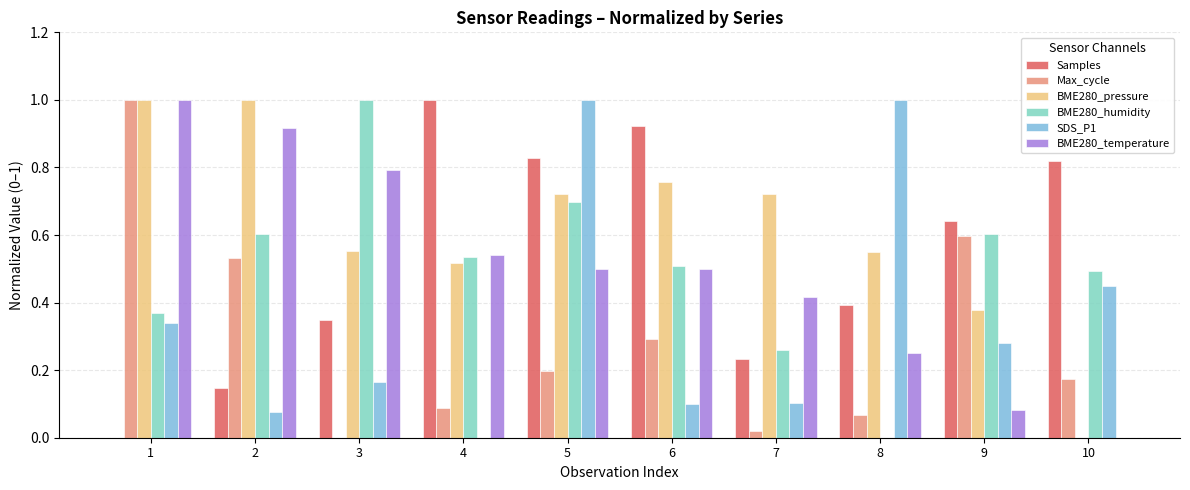

Between 2 and 10, which series saw the biggest shift?

BME280_pressure